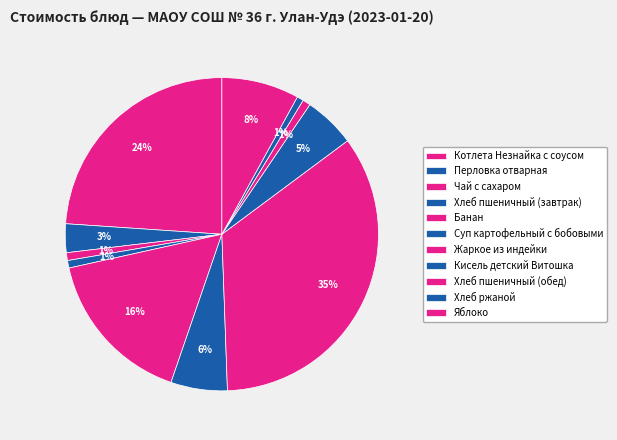

How many segments does this pie chart have?

11